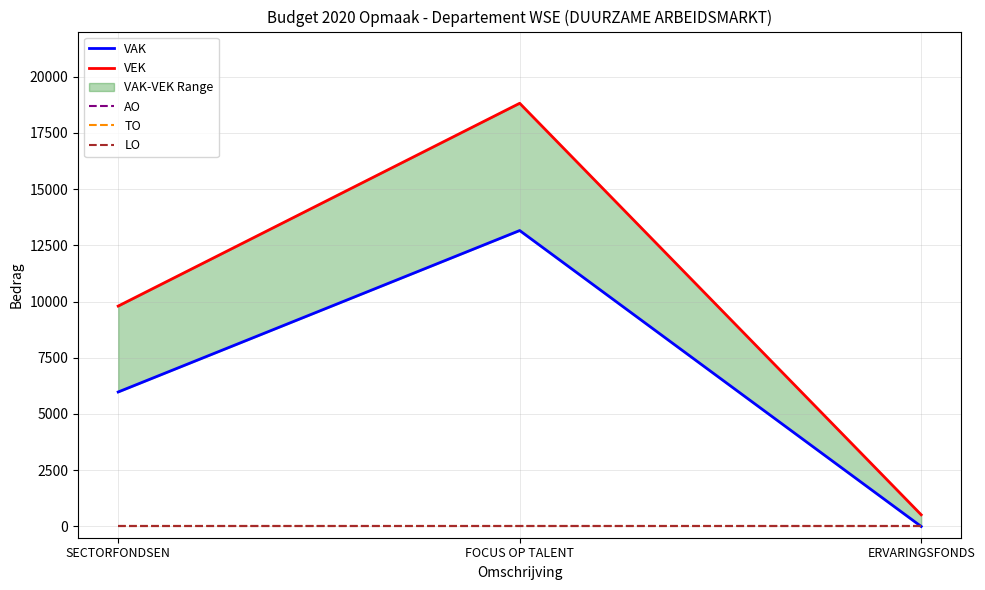

Which series changed the most between FOCUS OP TALENT and ERVARINGSFONDS?

VEK